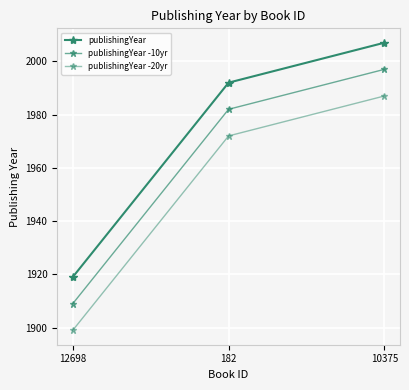

How many values in the publishingYear -20yr series are below 1972?

1